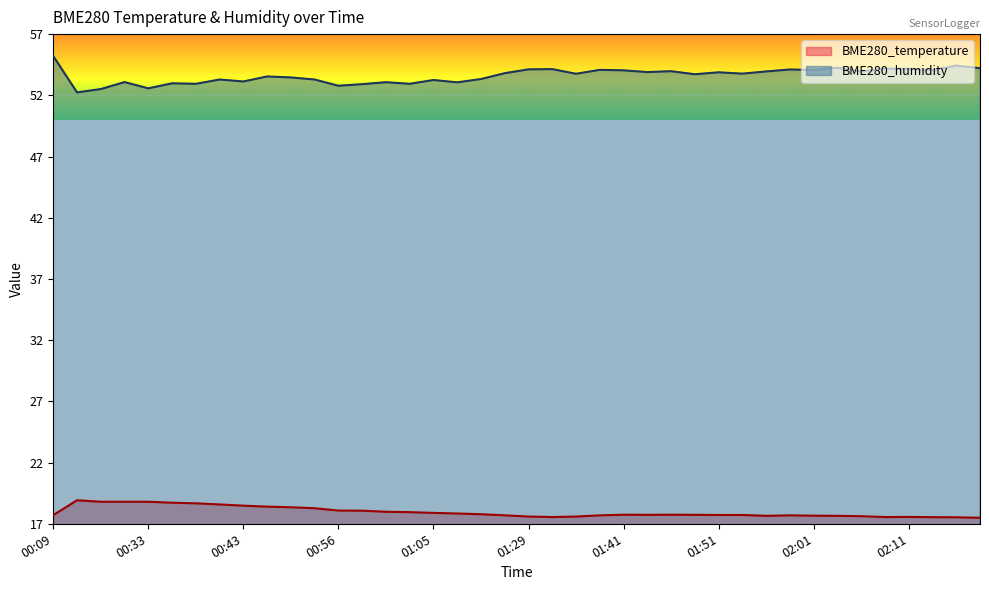

The BME280_humidity series shows 79.2 at 01:51. True or false?

False